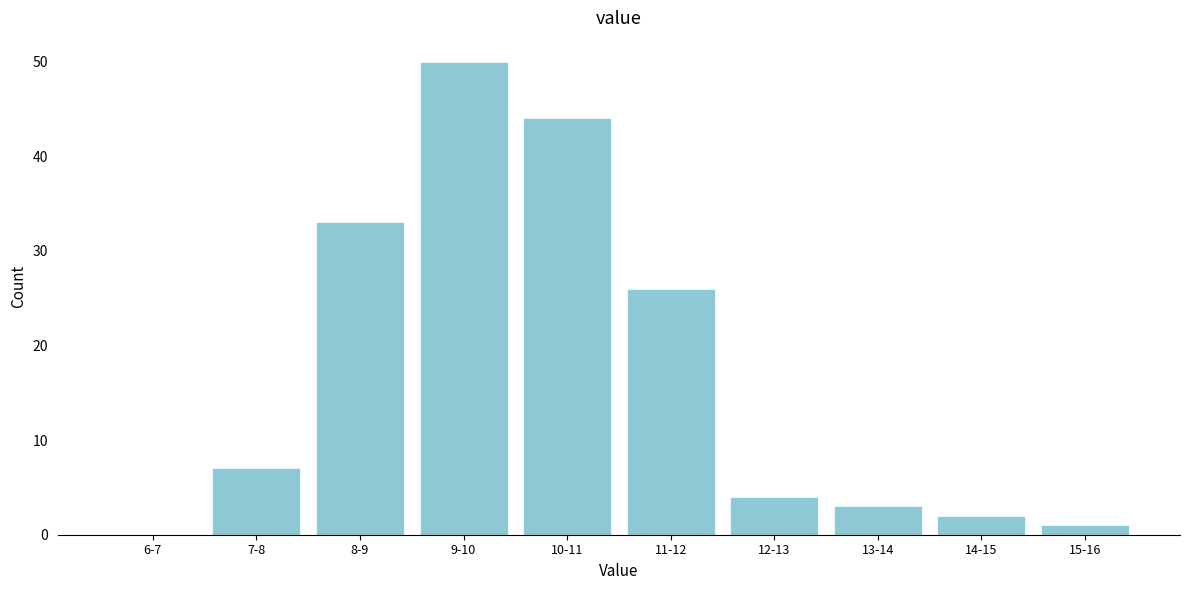

Reading left to right, transcribe all the data shown in this chart.

6-7=0	7-8=7	8-9=33	9-10=50	10-11=44	11-12=26	12-13=4	13-14=3	14-15=2	15-16=1